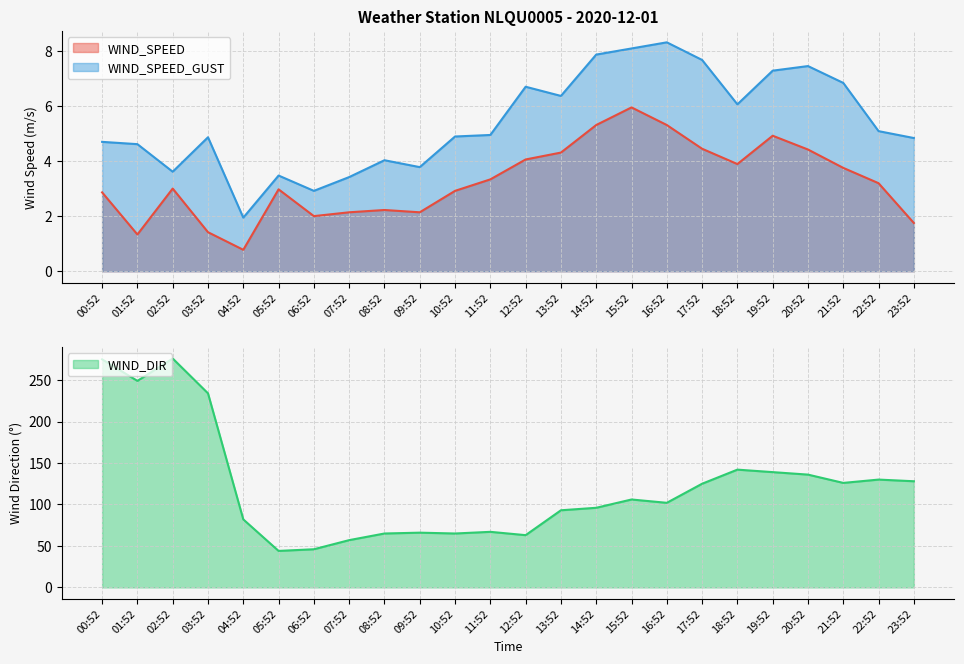

How many values in the WIND_DIR series exceed 106?

11